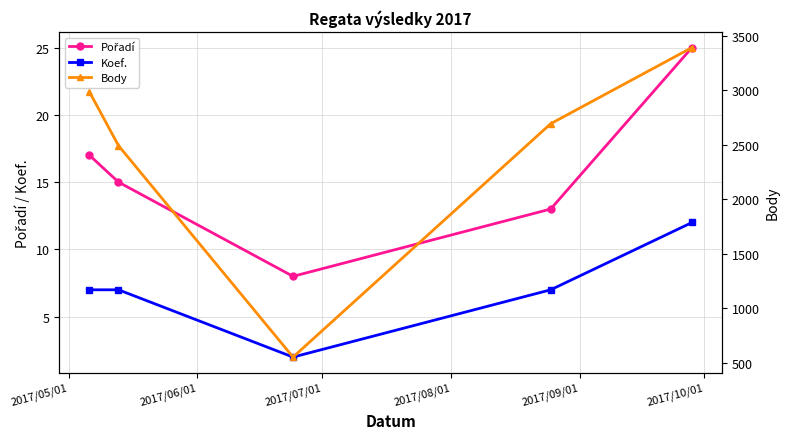

Does the chart have visible grid lines?

Yes